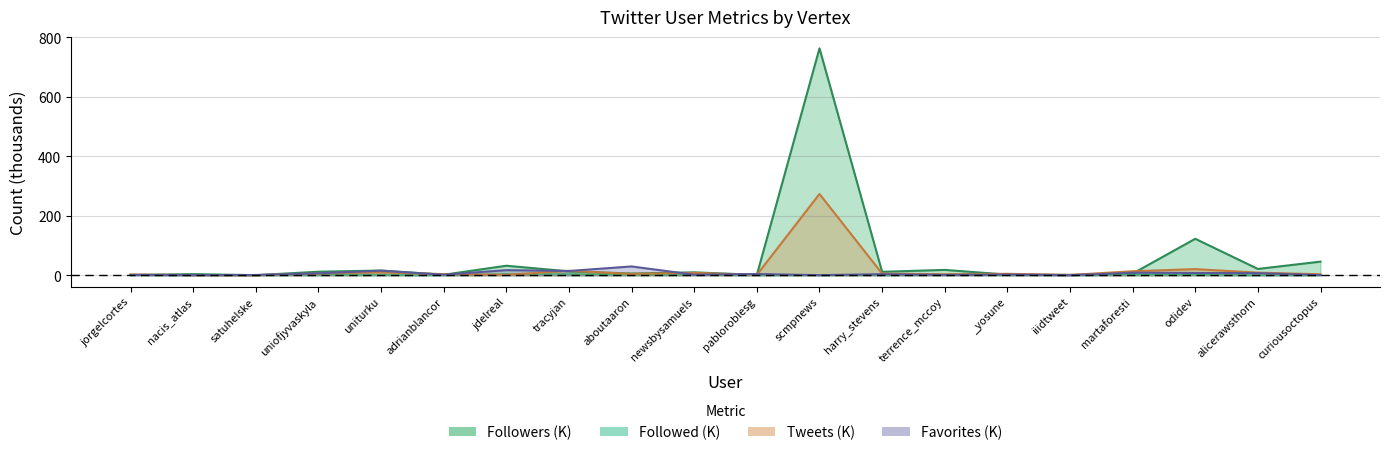

What is the maximum value for Favorites?

29.6